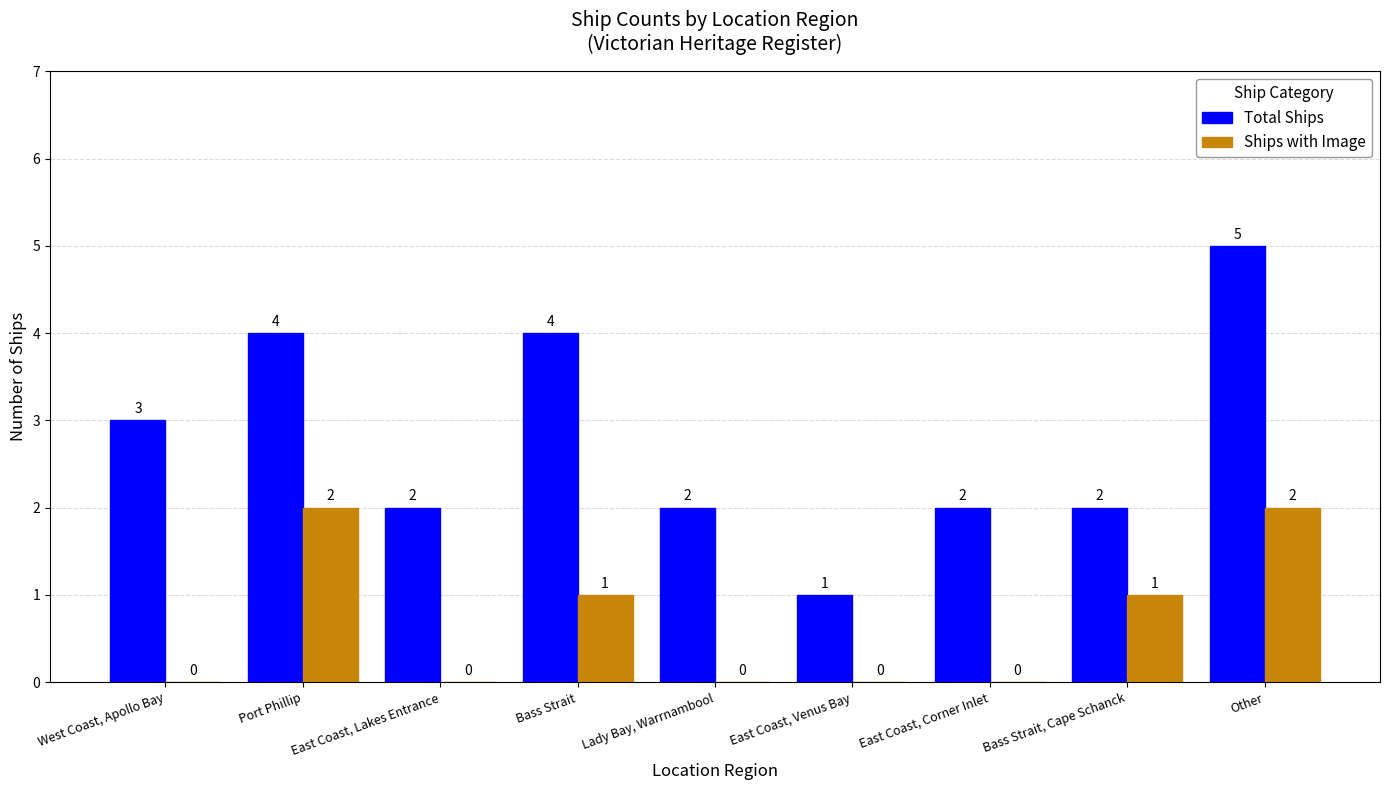

How many Ships with Image values are between 0 and 1?

7